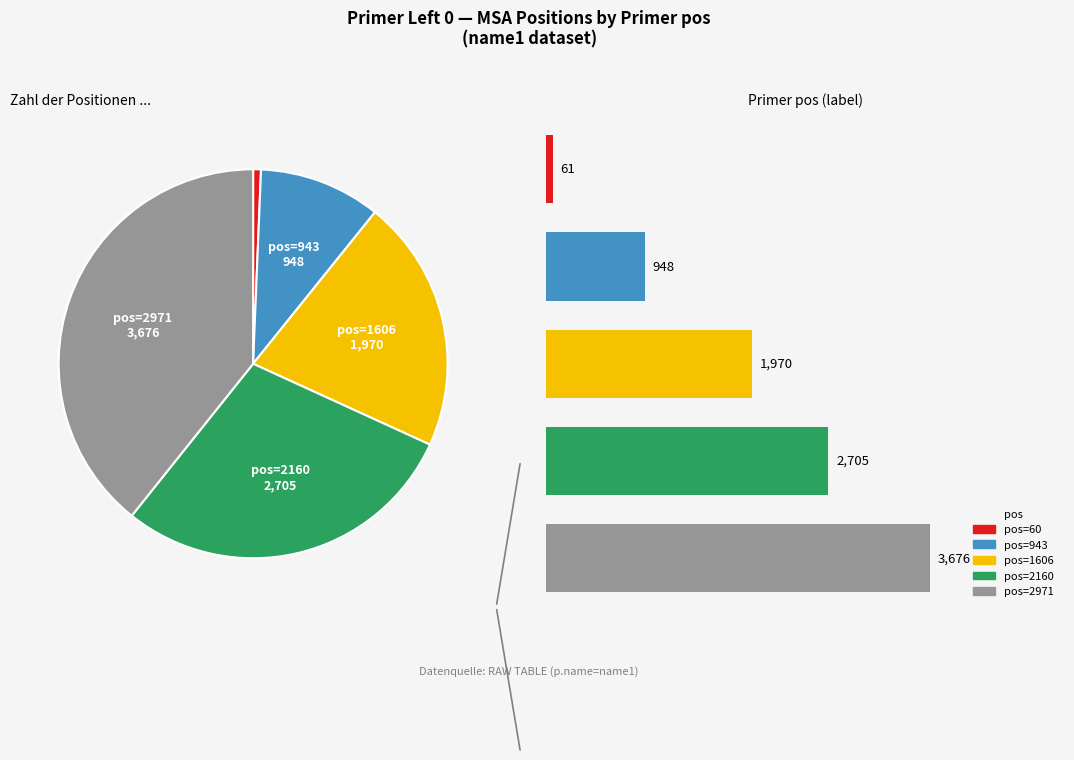

To the nearest percent, what portion does 60 represent?

1%